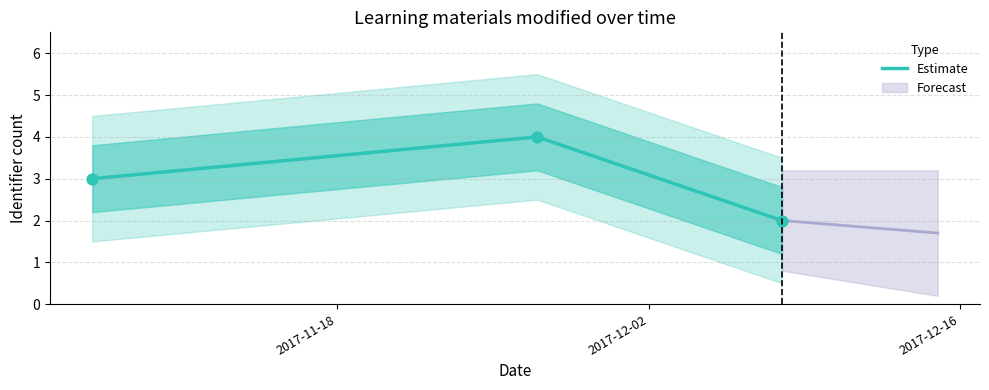

What is the maximum value for Estimate?

4